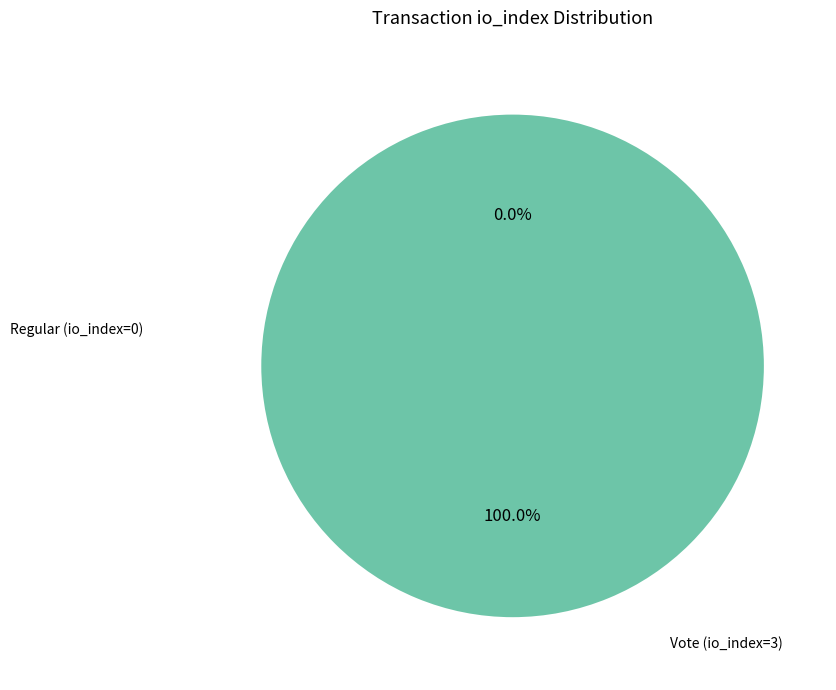

Which category has the smallest portion of the pie?

Regular